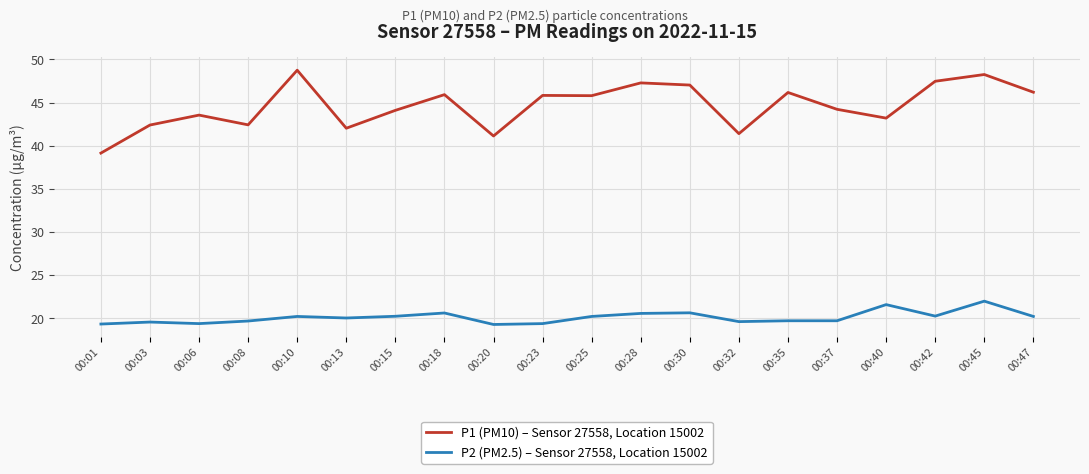

At how many categories does at least one series exceed 31?

20